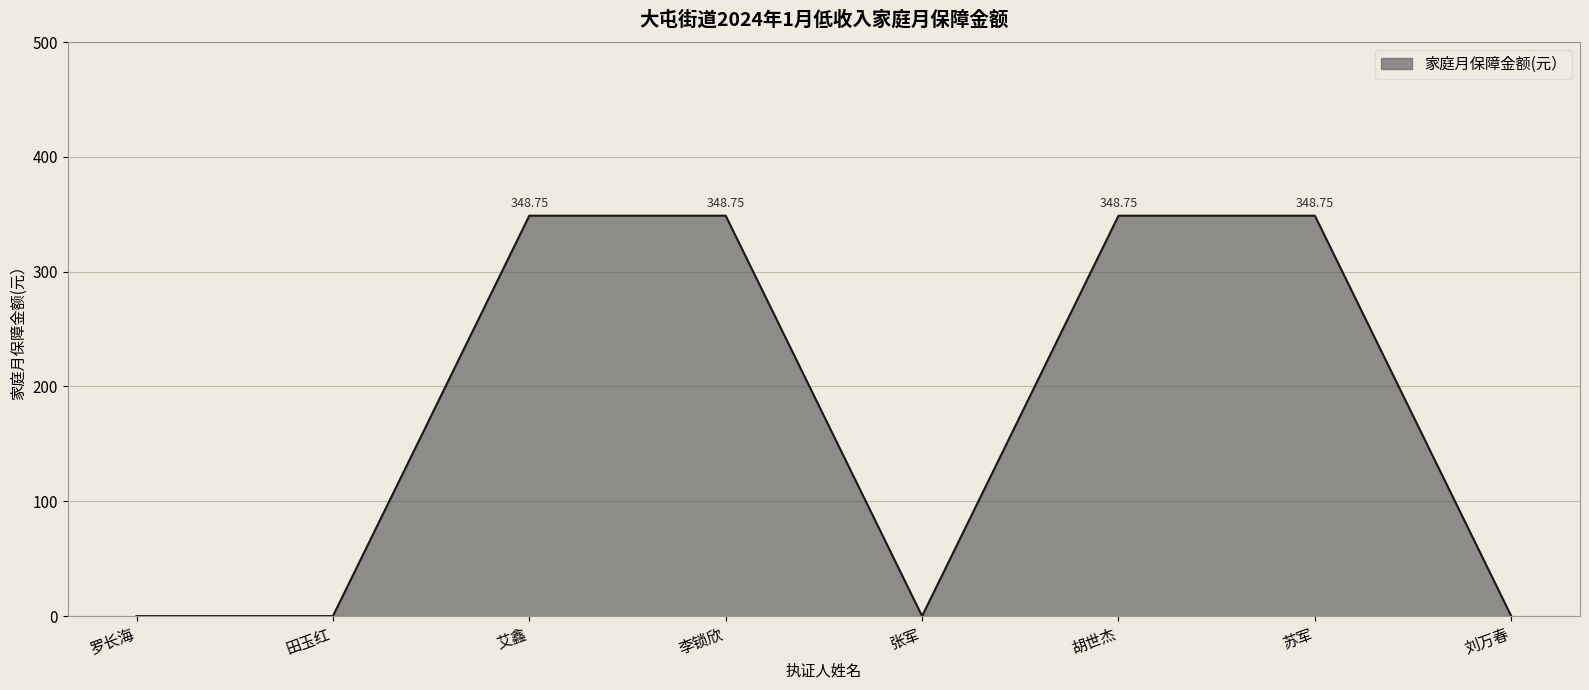

The chart shows a value of 0.0 at 罗长海. True or false?

True